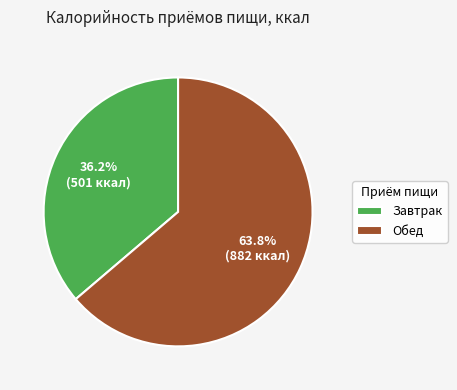

To the nearest percent, what portion does Завтрак represent?

36%